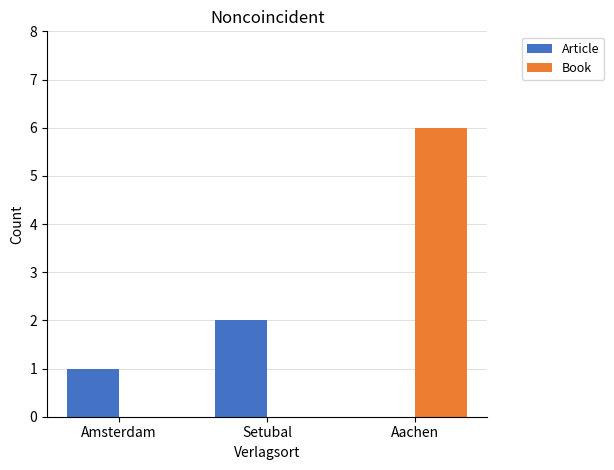

Which series has the largest range (max minus min)?

Book